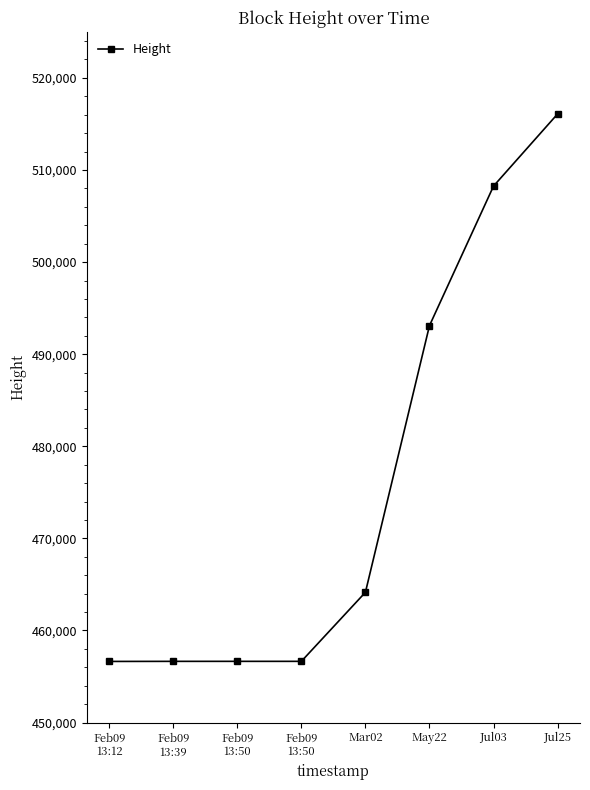

Reading right to left, transcribe all the data shown in this chart.

516084	508249	493097	464146	456649	456649	456648	456639